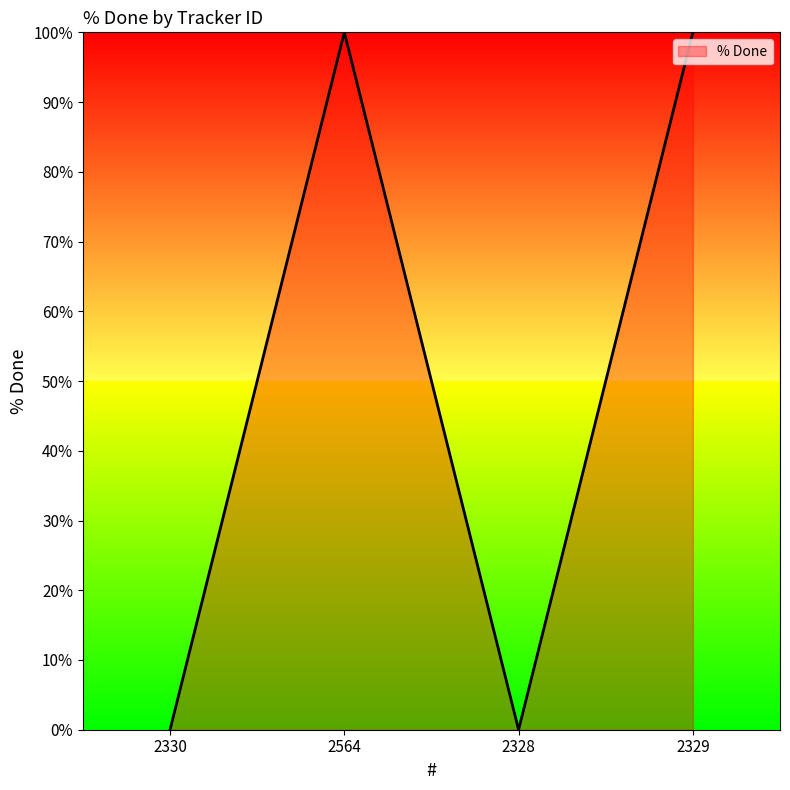

True or false: the data shows 0 at 2328.

True